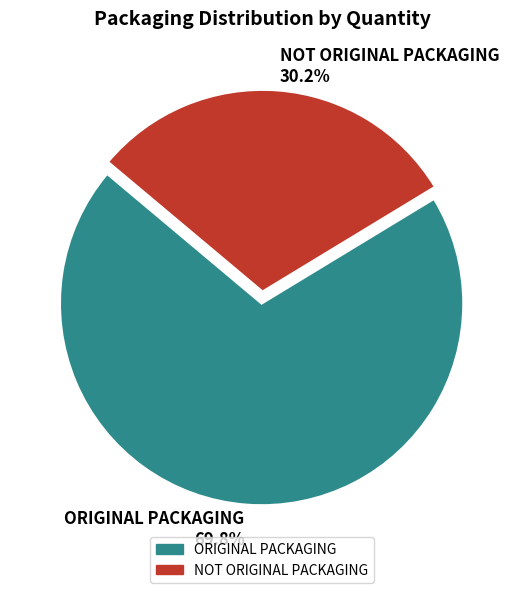

What is the largest slice in the pie chart?

ORIGINAL PACKAGING